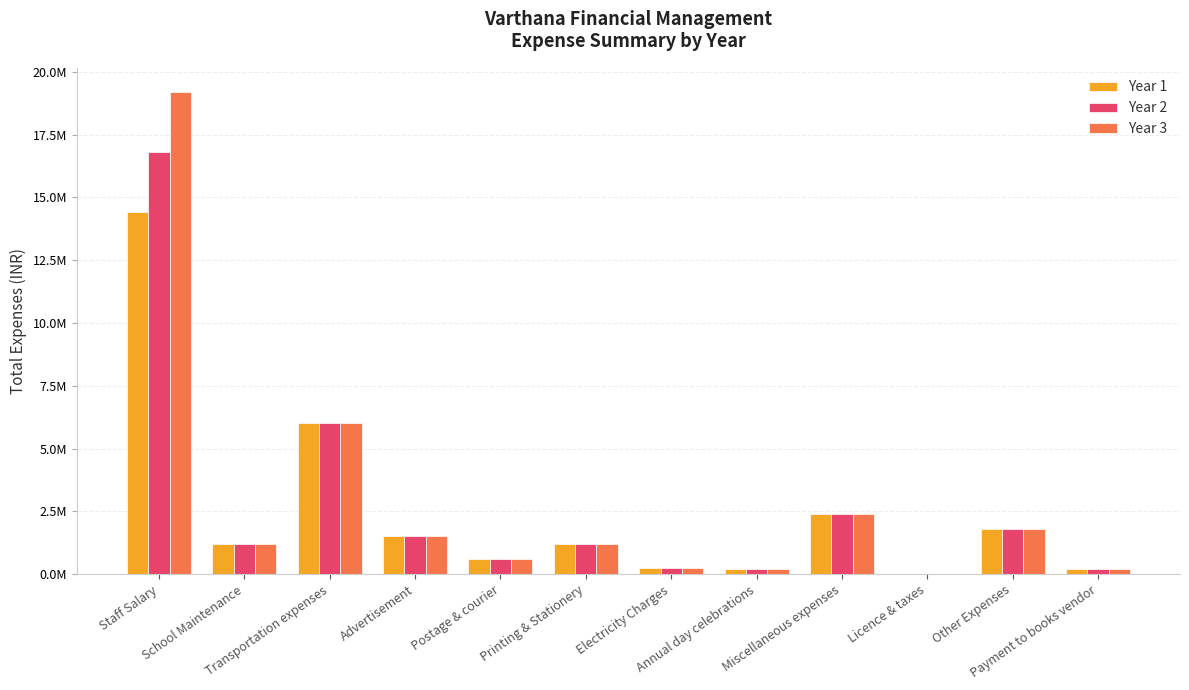

What is the lowest value of the Year 3 series?

15000